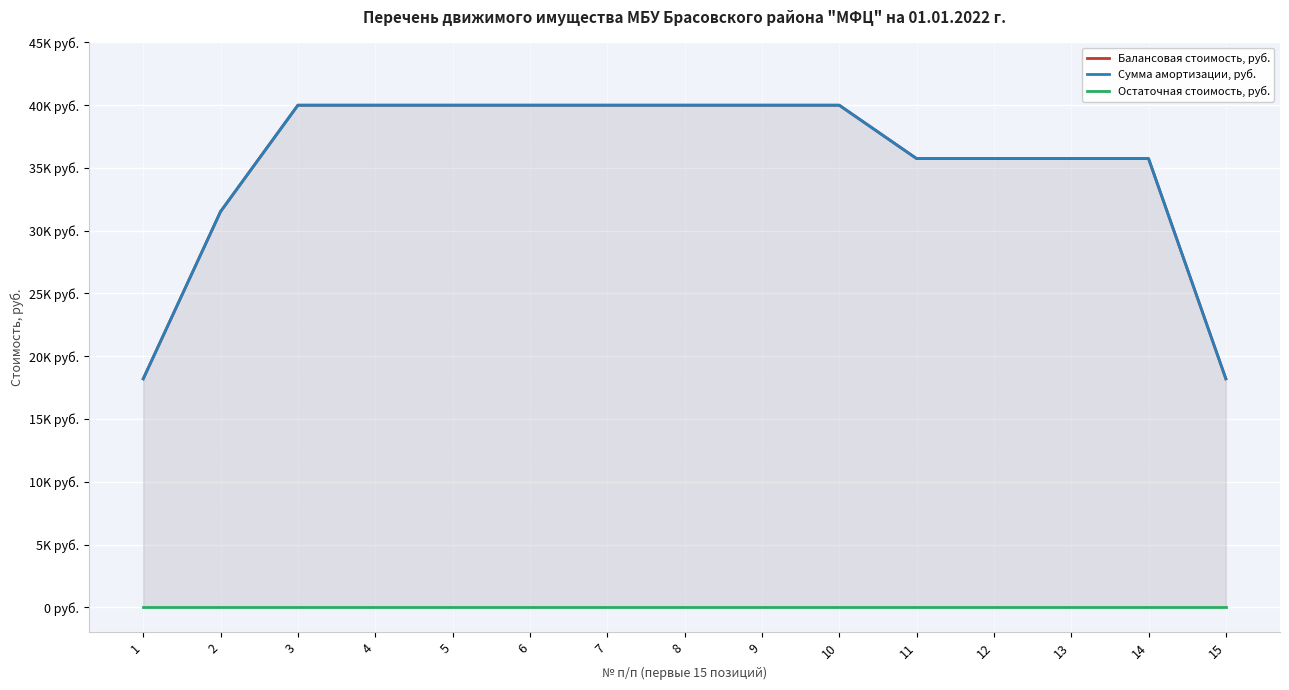

True or false: Сумма амортизации, руб. and Балансовая стоимость, руб. cross at least once.

False